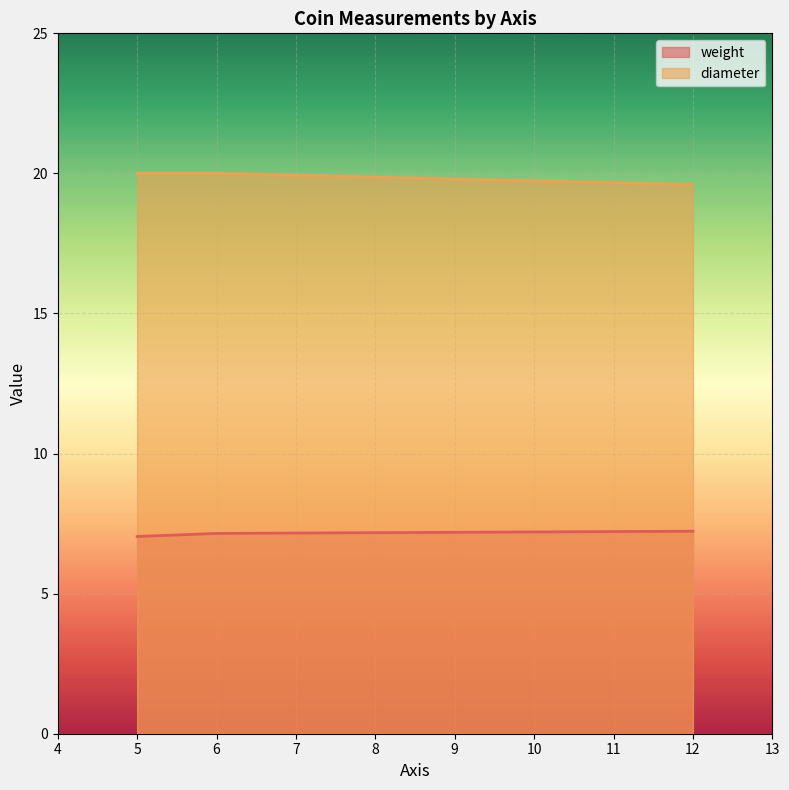

Is it true that diameter equals 33.4 at 12?

False